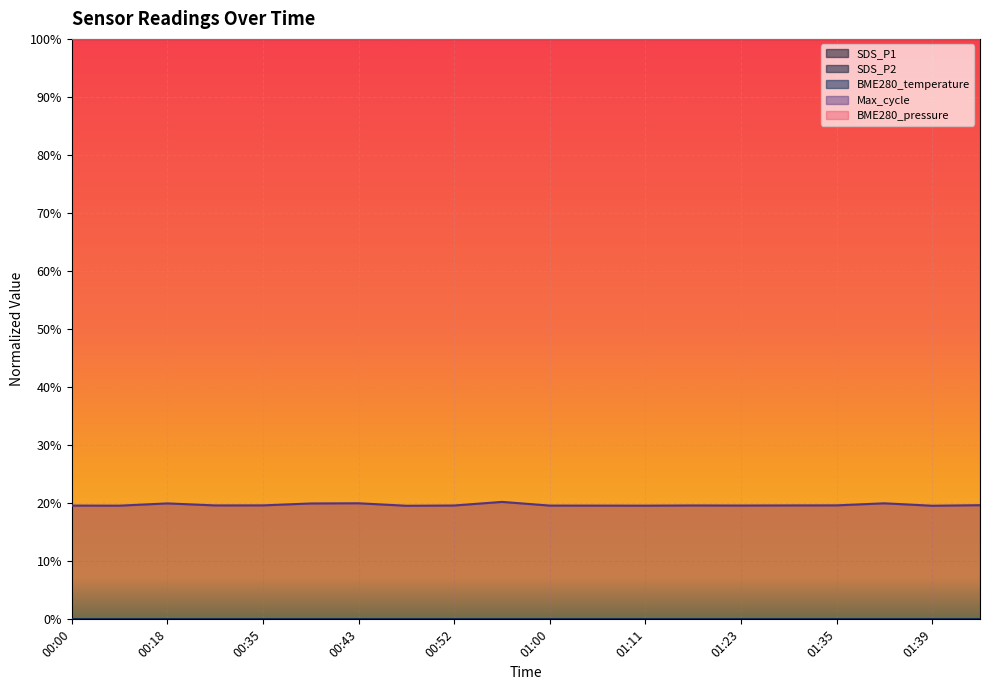

What is the maximum value shown in the chart?

1.0